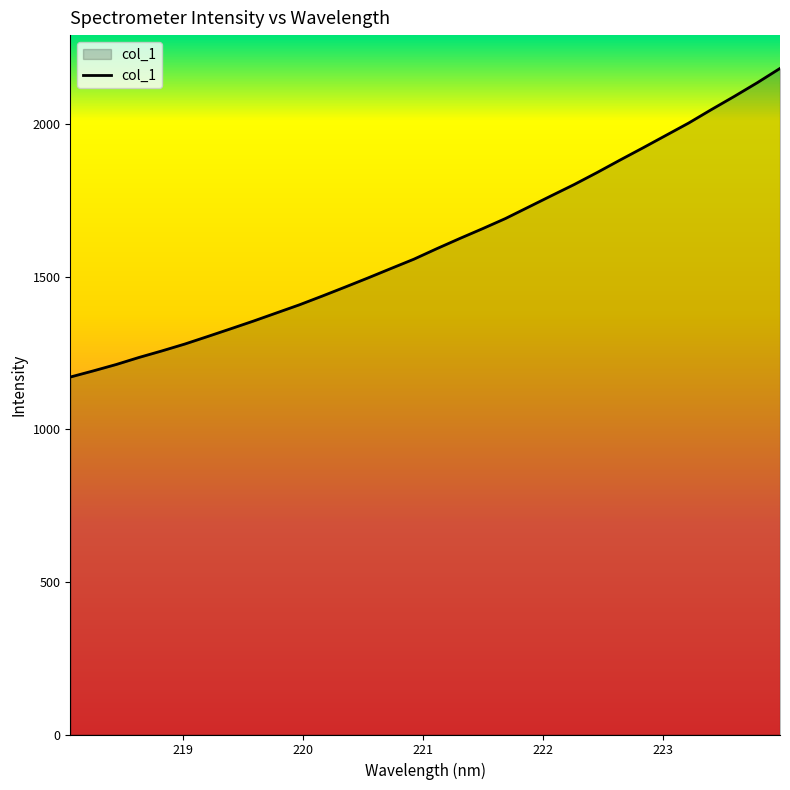

What is the maximum value shown in the chart?

2181.8